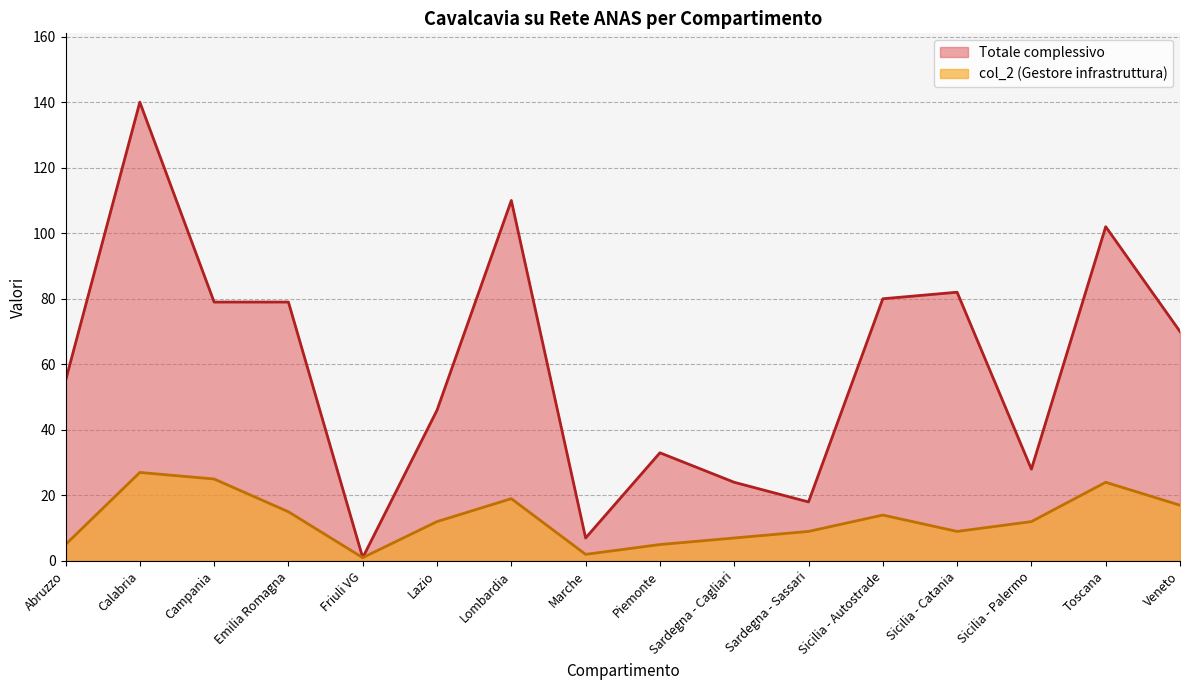

What is the sum of the col_2 values at Toscana and Veneto?

41